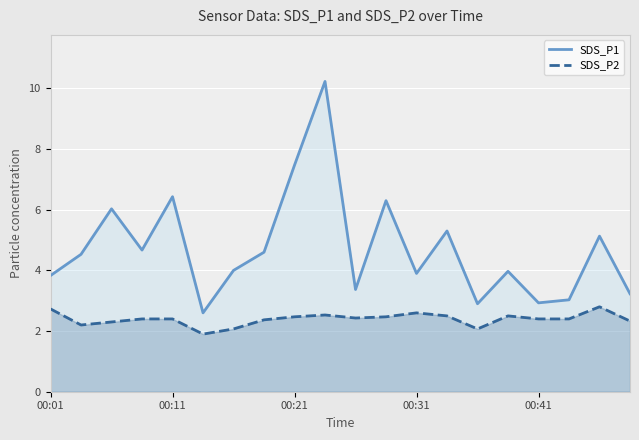

What is the difference between the highest and lowest values at 00:11?

4.0